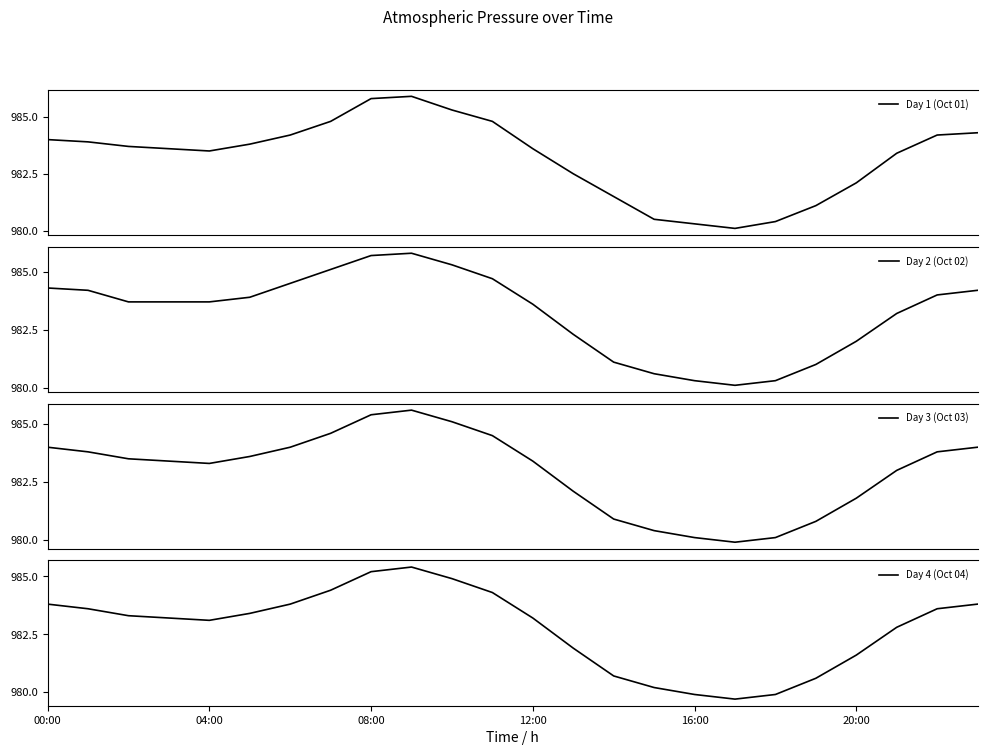

The value of Day 2 (Oct 02) at 10 is 985.3. True or false?

True